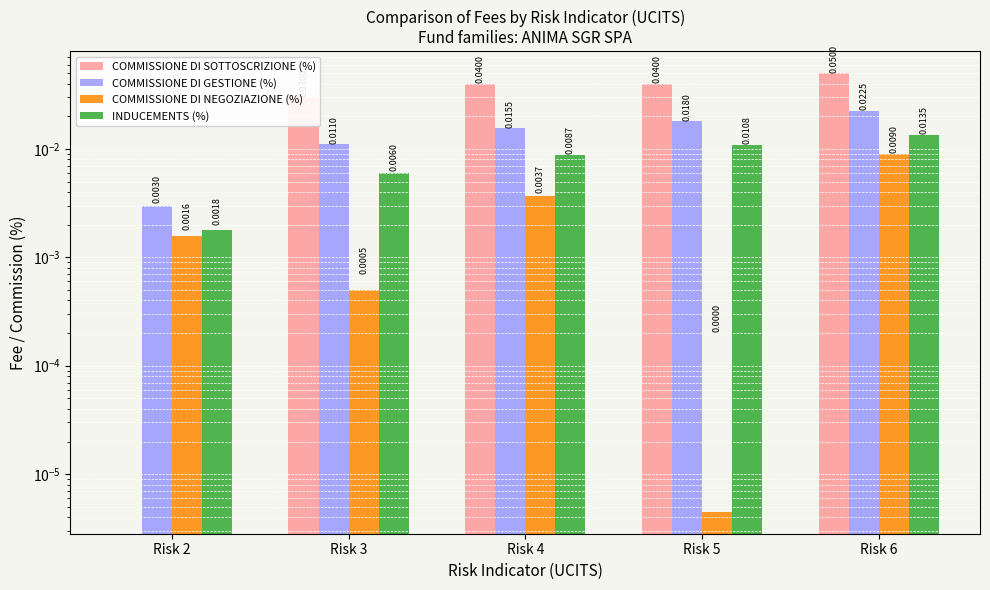

List the labels in order of COMMISSIONE DI SOTTOSCRIZIONE (%) value, smallest first.

Risk 2, Risk 3, Risk 4, Risk 5, Risk 6